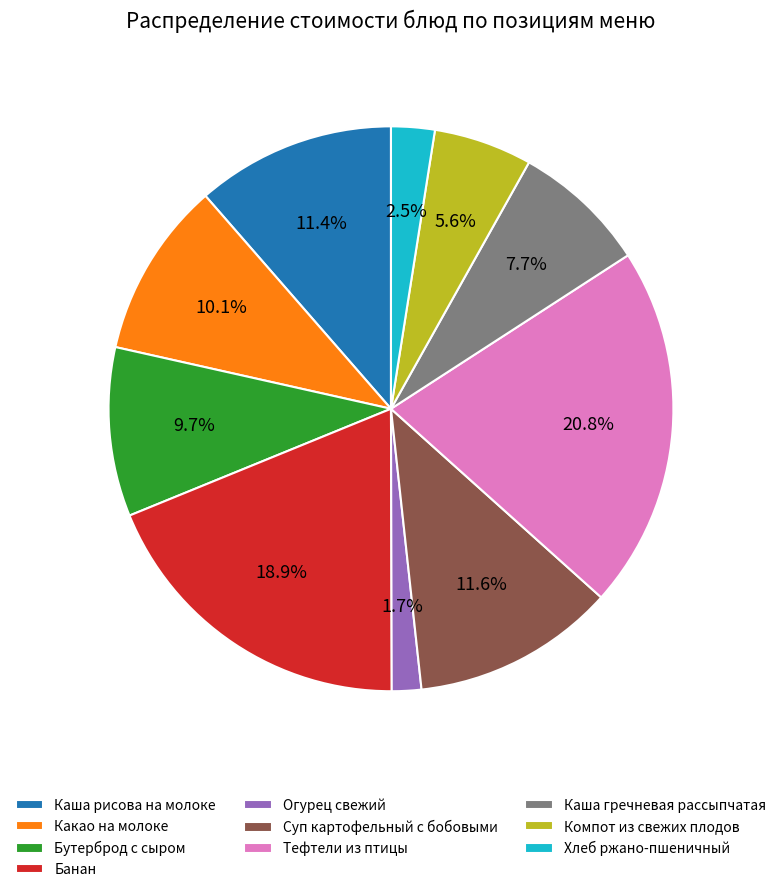

What is the smallest slice in the pie chart?

Огурец свежий